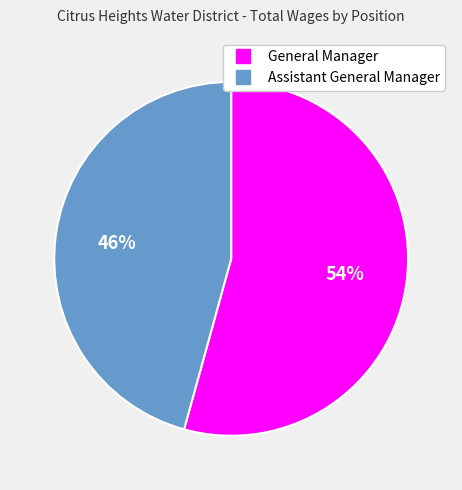

What is the largest slice in the pie chart?

General Manager